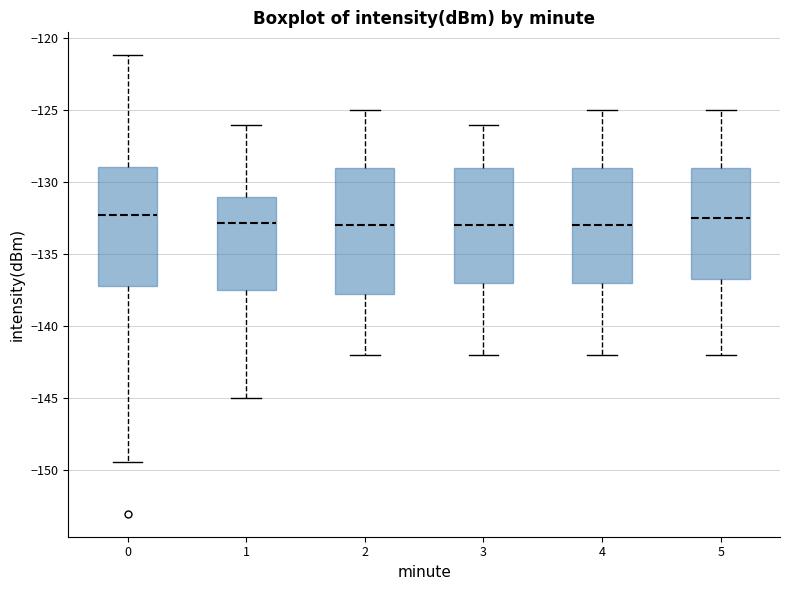

Comparing the boxes themselves (not the whiskers), which one is the tallest?

2